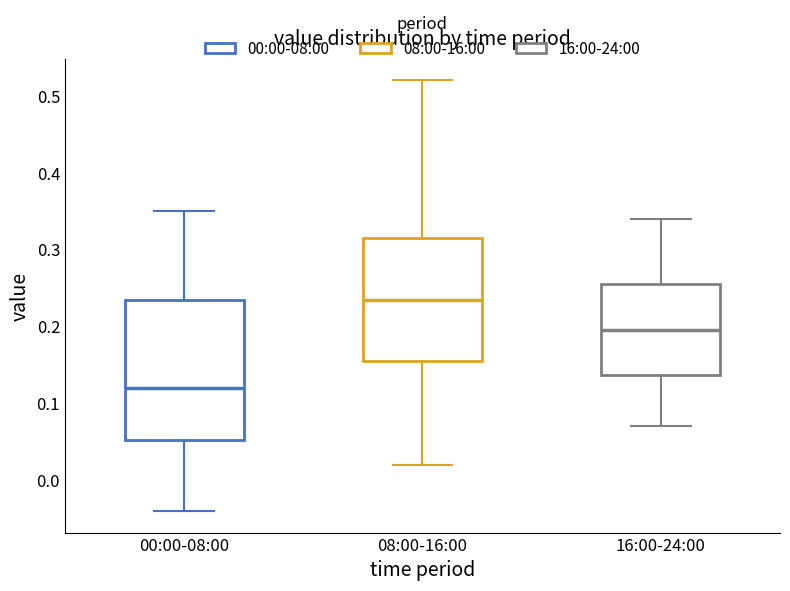

Which box's median line is the lowest?

00:00-08:00